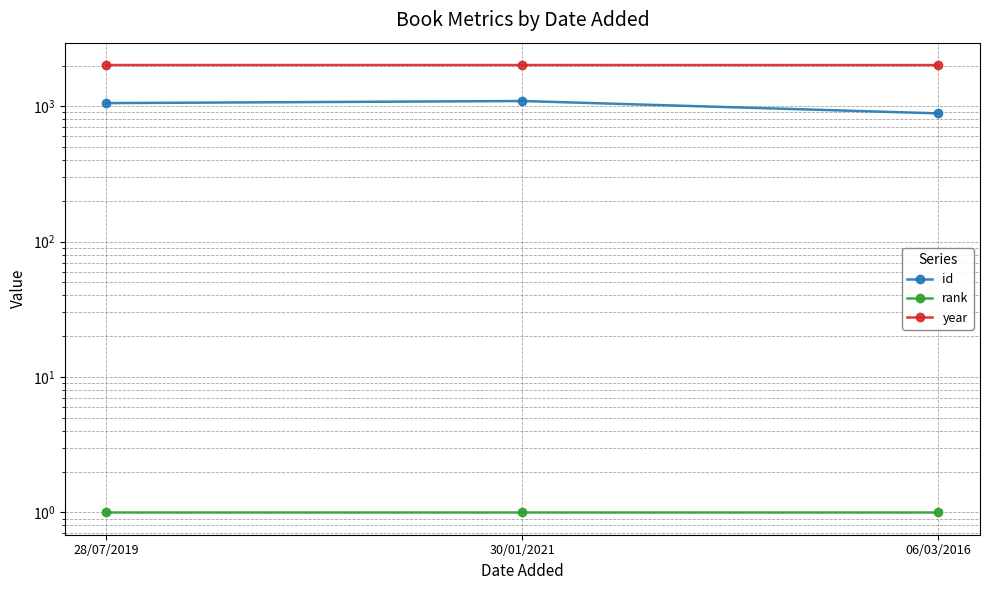

At which category is the sum across all series the highest?

30/01/2021